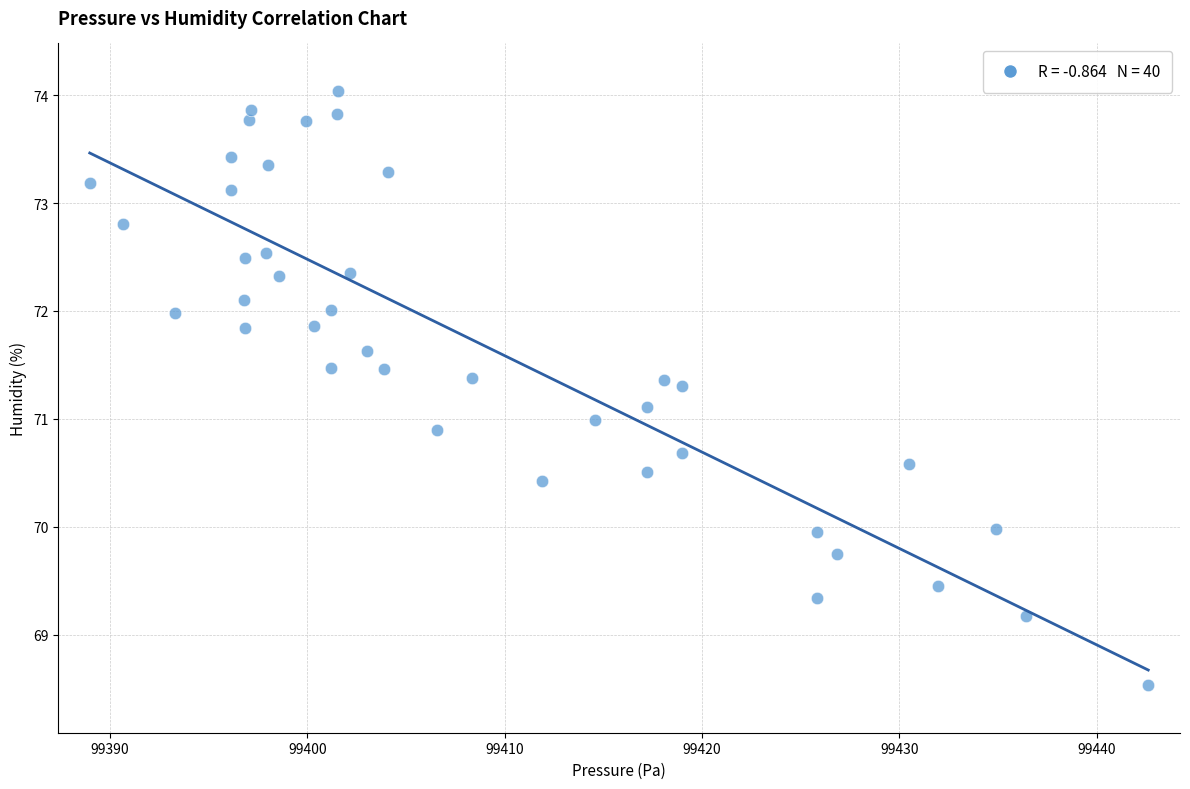

What is the range of X values (max minus min)?

53.6